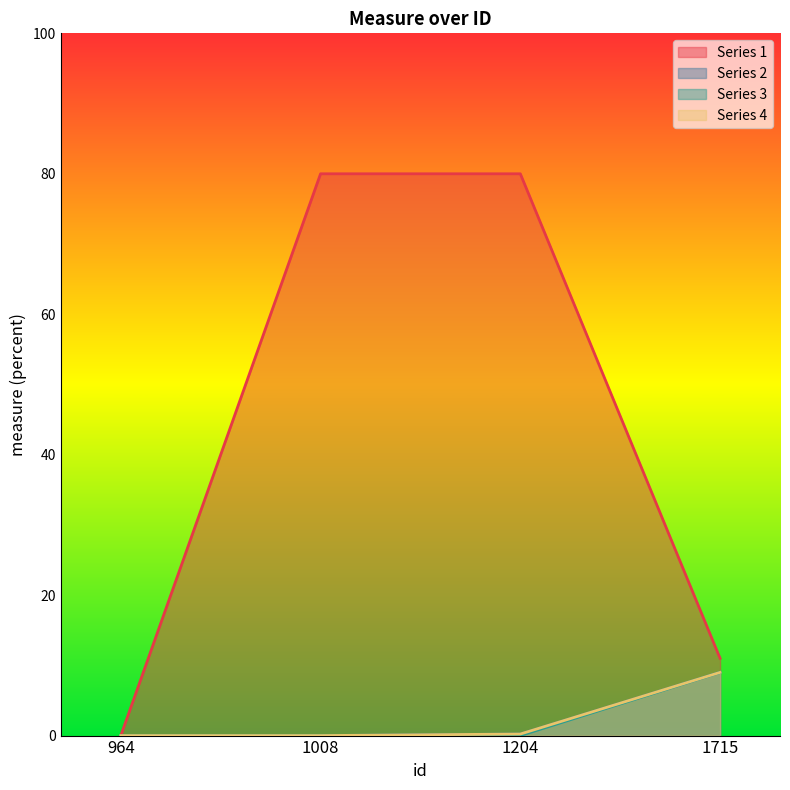

Which has a higher value, 1715 or 1204?

1204